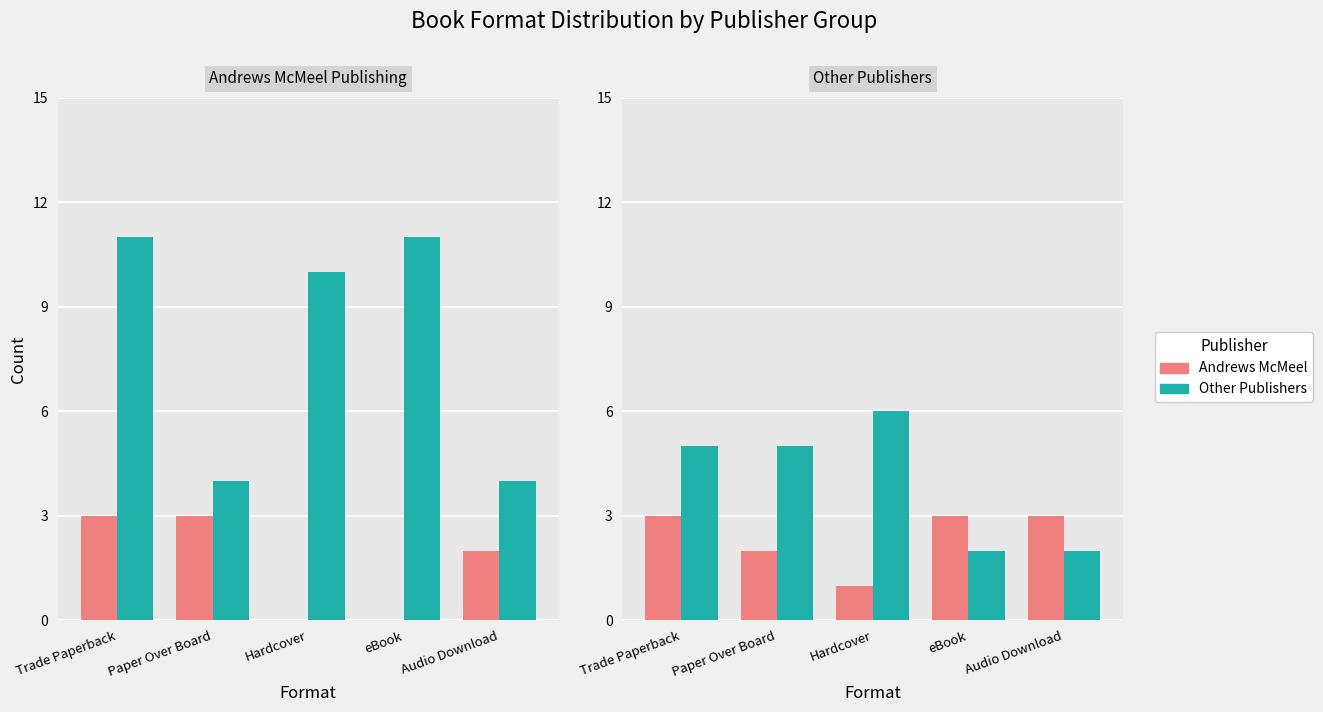

How many categories are shown in the chart?

5